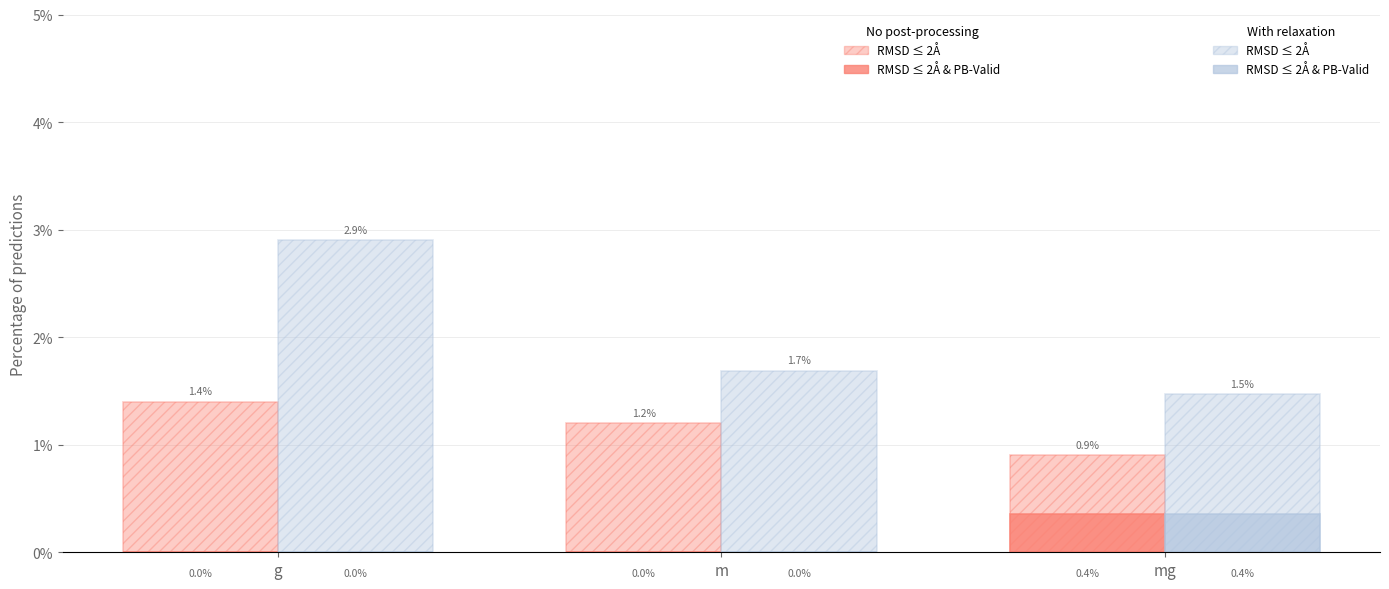

Count the number of categories in the chart.

3